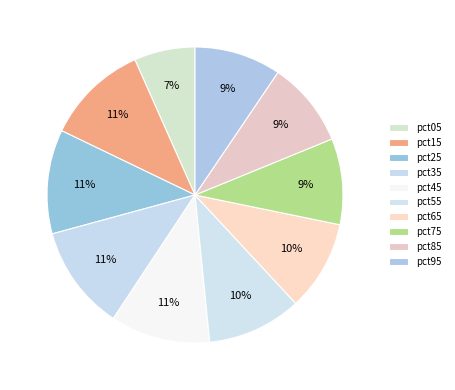

True or false: pct95 accounts for 1% of the total.

False